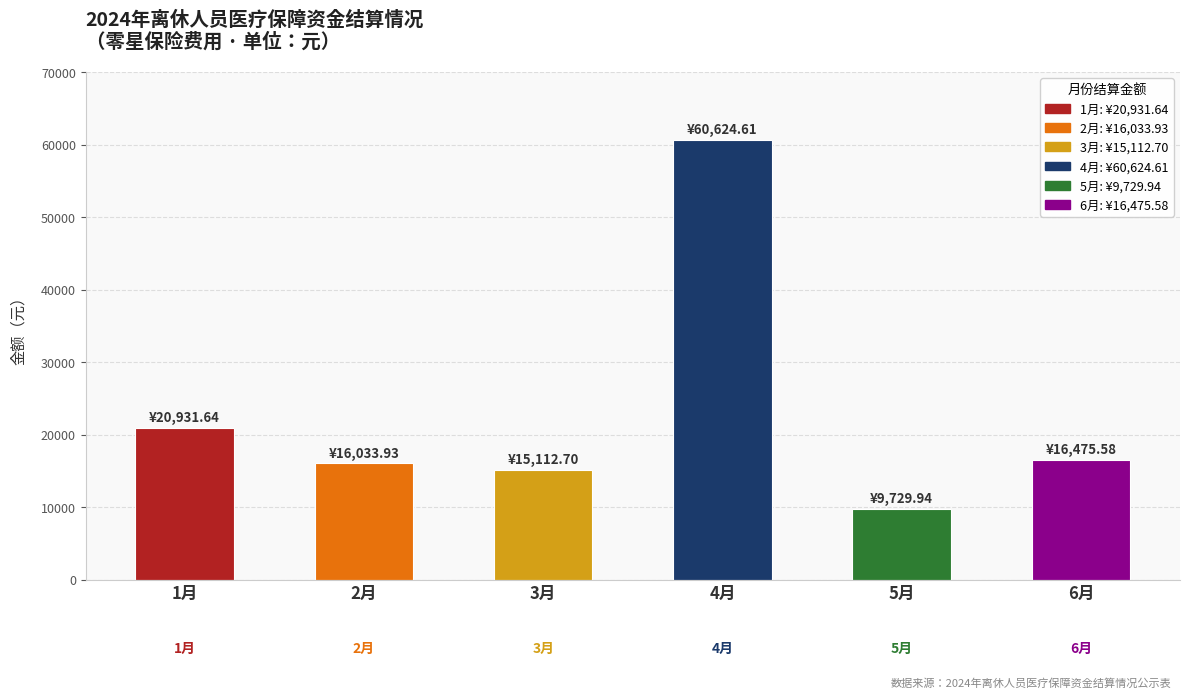

What is the sum of the values at 4月 and 5月?

70354.6